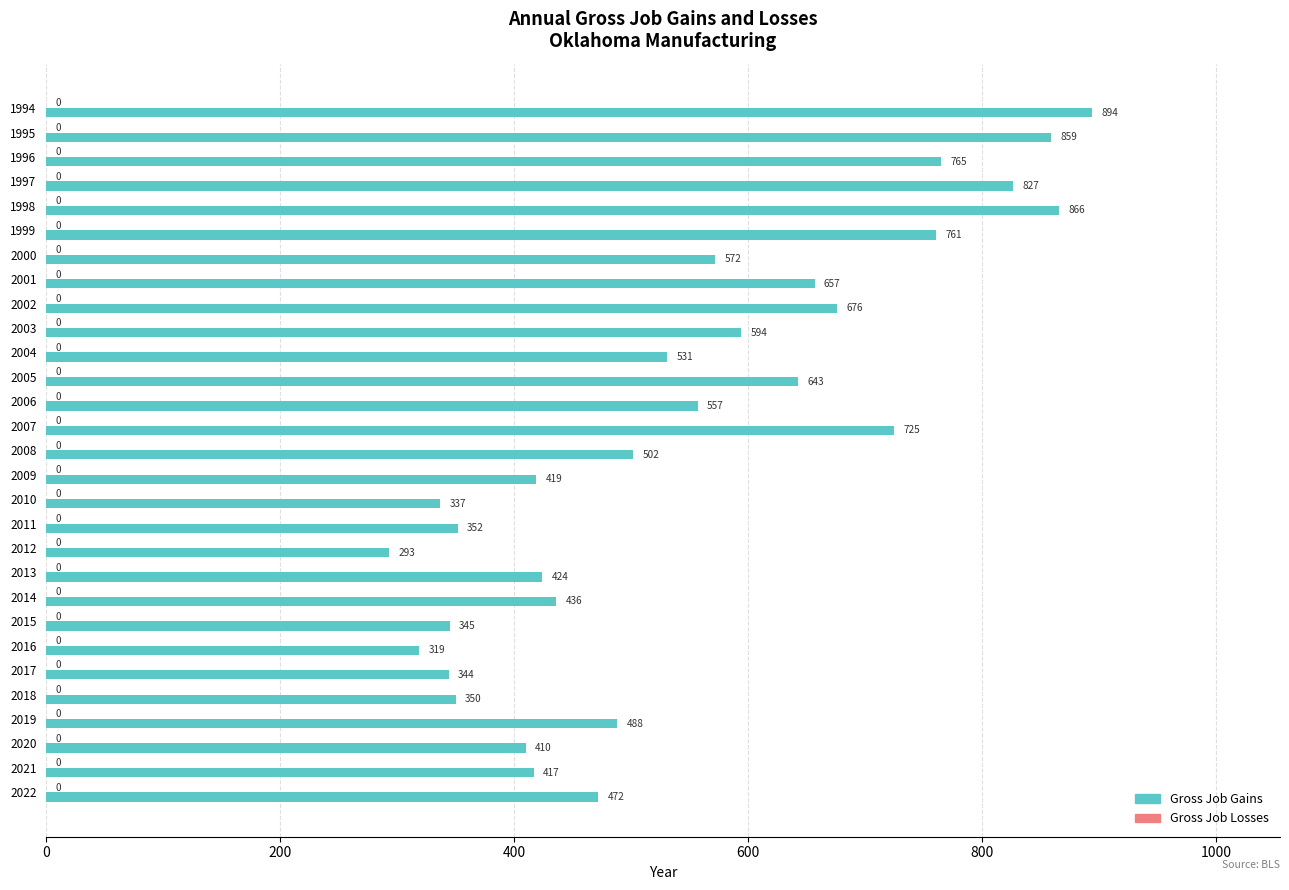

Is it true that the value at 2021 is 417?

True